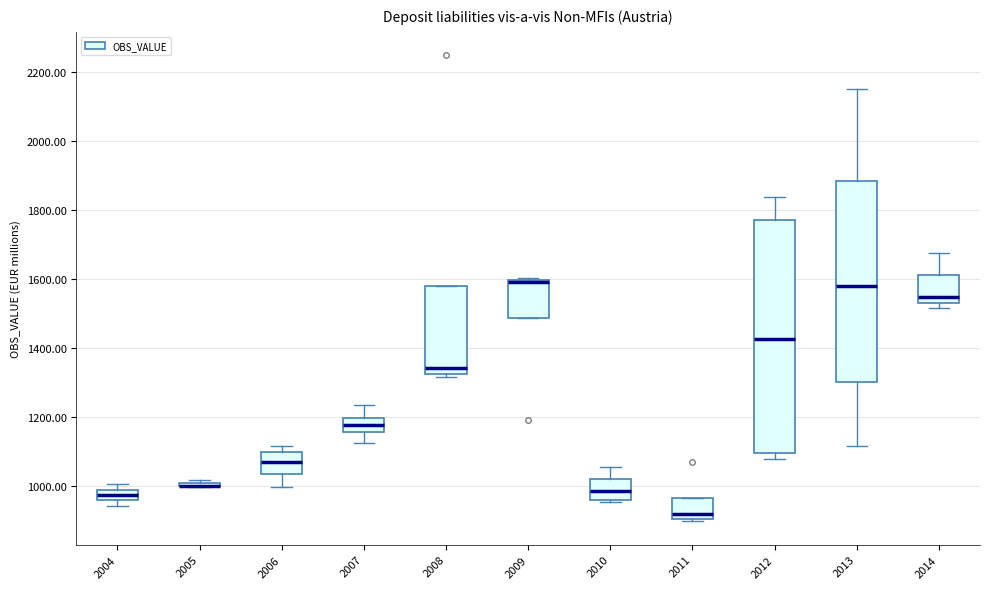

Where does the median line of the box at x = 2007 sit on the y-axis? The values are not printed on the chart, so give them approximately, as read against the axis.

1180